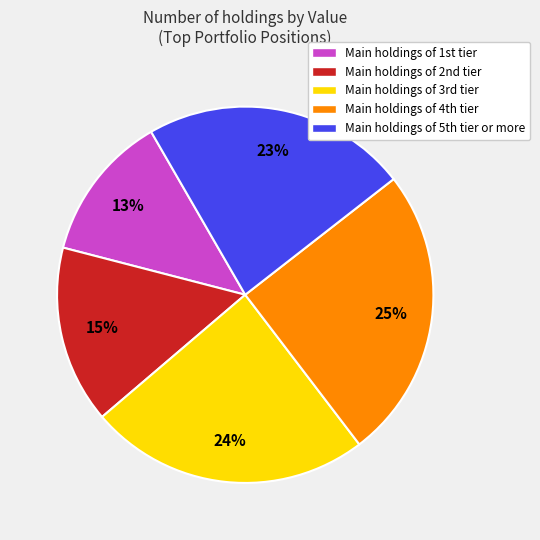

To the nearest percent, what is the average slice percentage?

20%